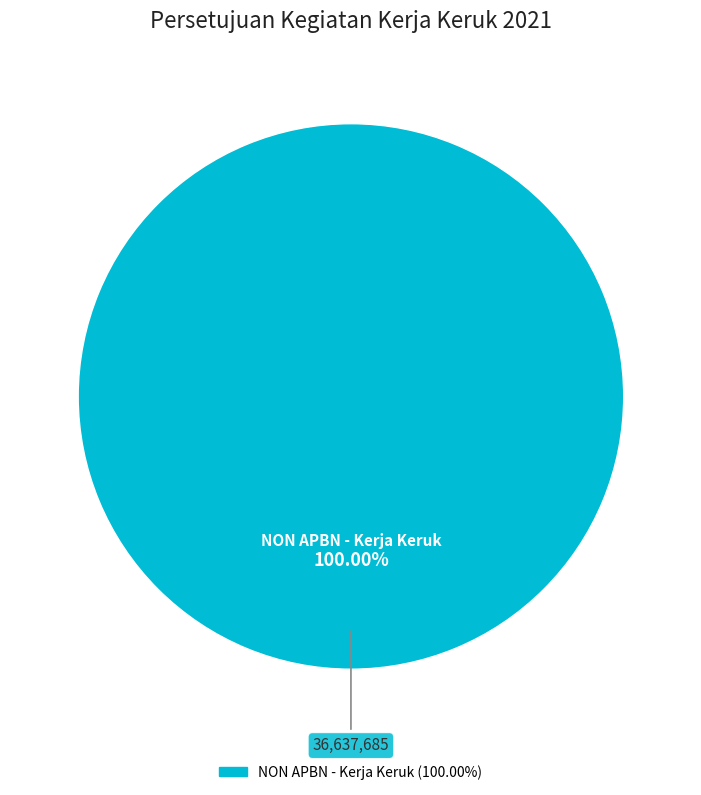

Is there any slice that represents more than half of the pie?

Yes